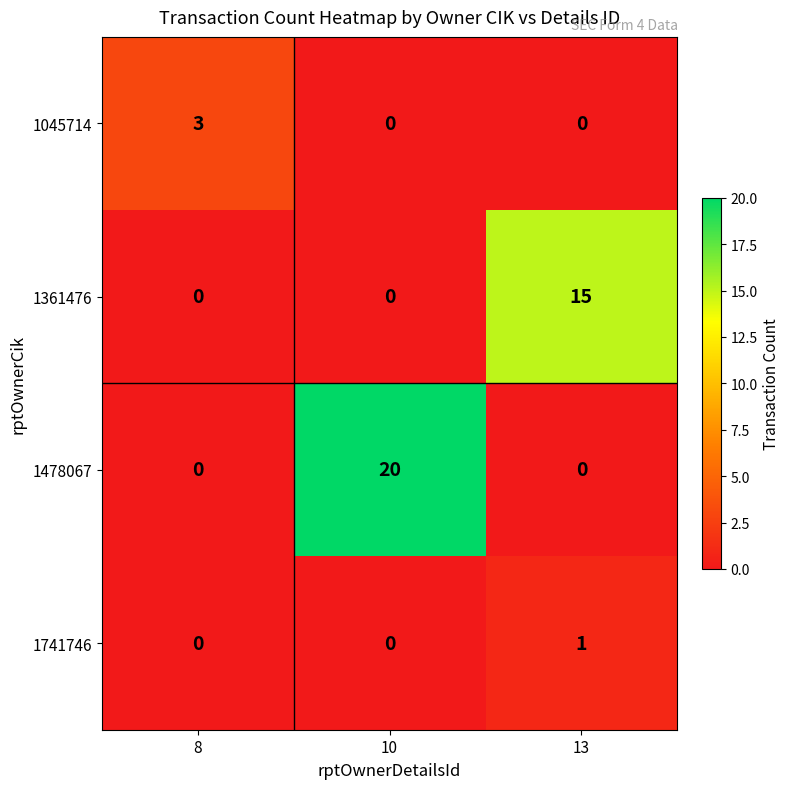

How many categories are shown in the chart?

3